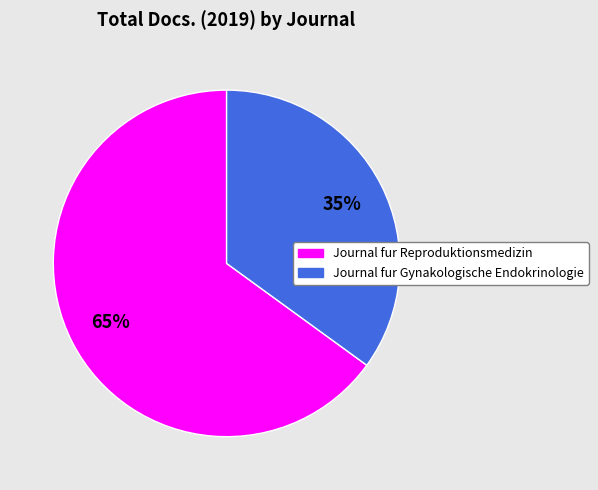

To the nearest percent, what is the difference between the Journal fur Gynakologische Endokrinologie and Journal fur Reproduktionsmedizin slice percentages?

30%